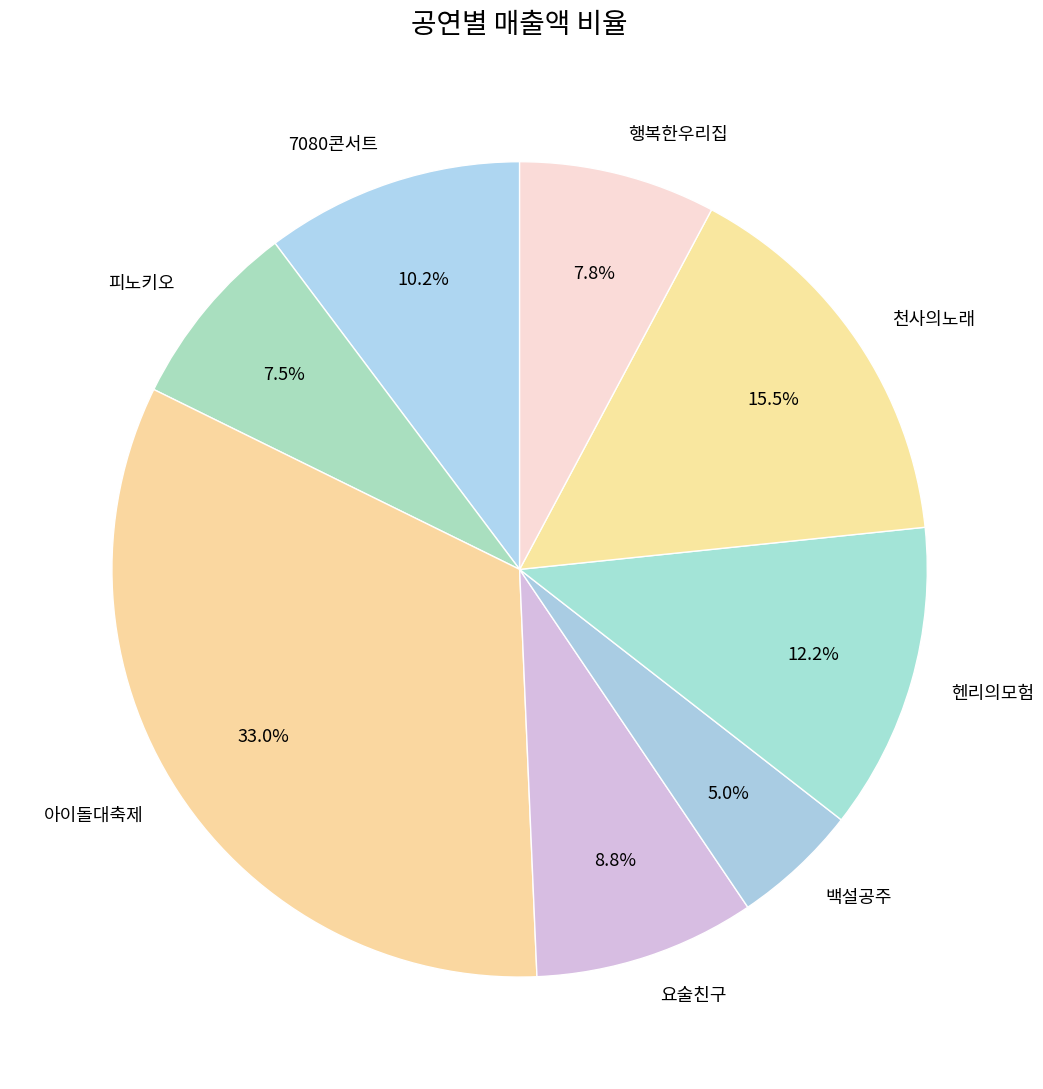

Which category has the biggest portion of the pie?

아이돌대축제